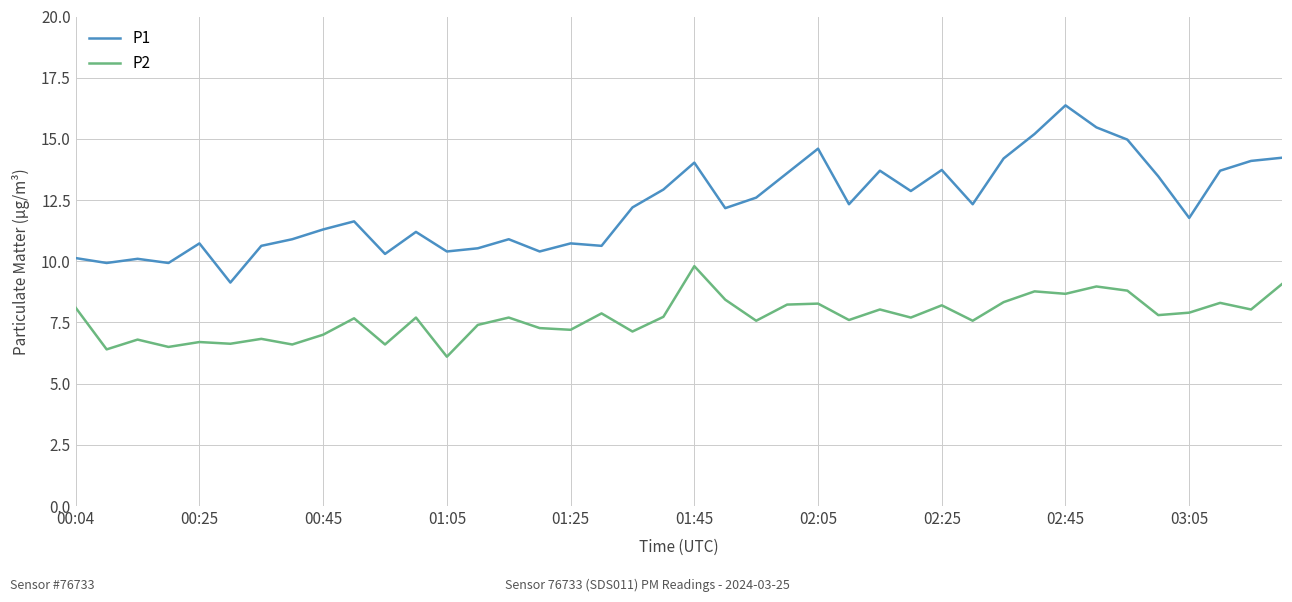

Count the number of categories in the chart.

40